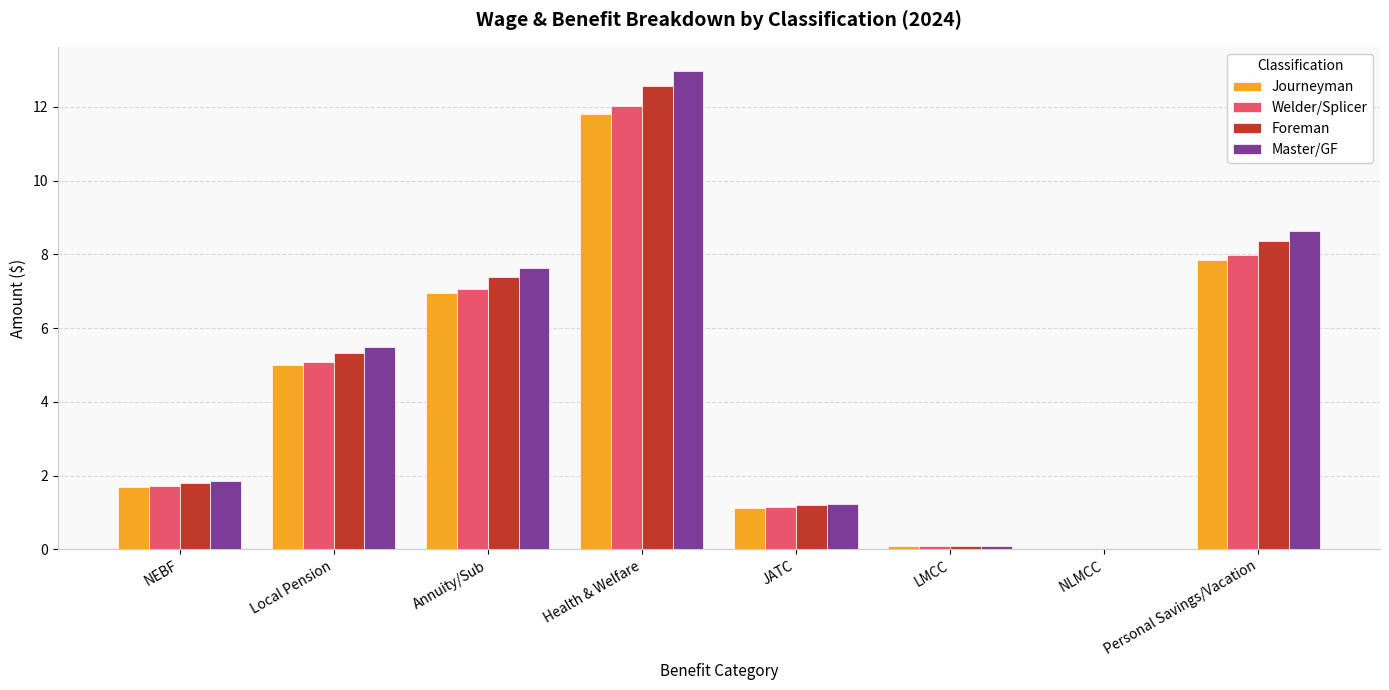

What value does the Welder/Splicer series have at LMCC?

0.1